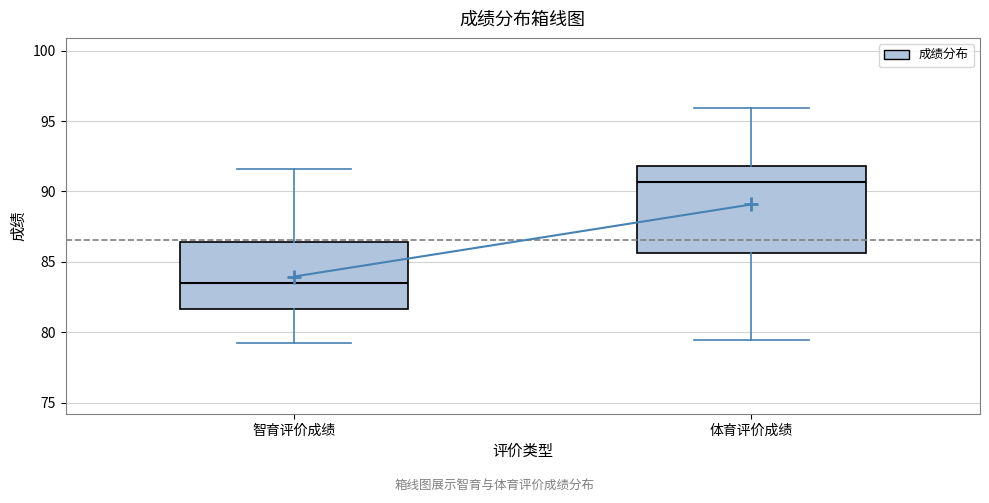

Where is the lower edge of the box for 体育评价成绩 on the y-axis? The values are not printed on the chart, so give them approximately, as read against the axis.

85.5